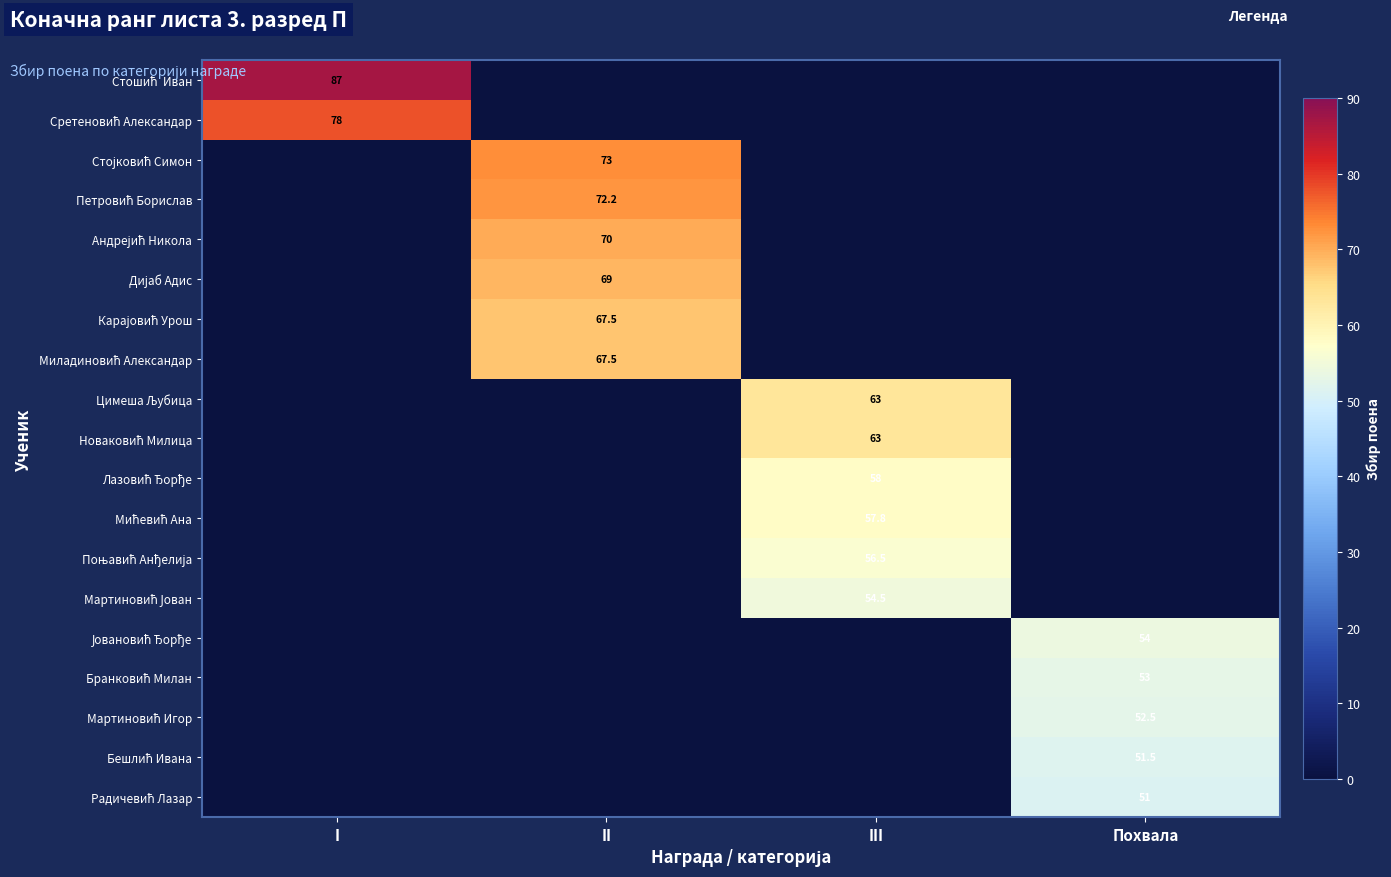

True or false: Стојковић Симон has a value of 0.0 at I.

True